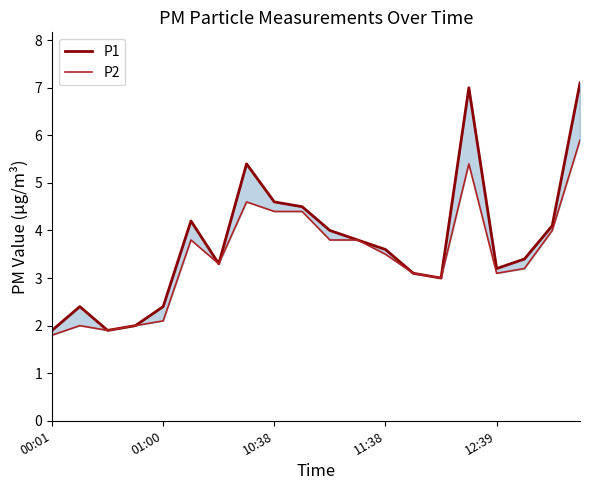

The P1 series shows 3.3 at 6. True or false?

True